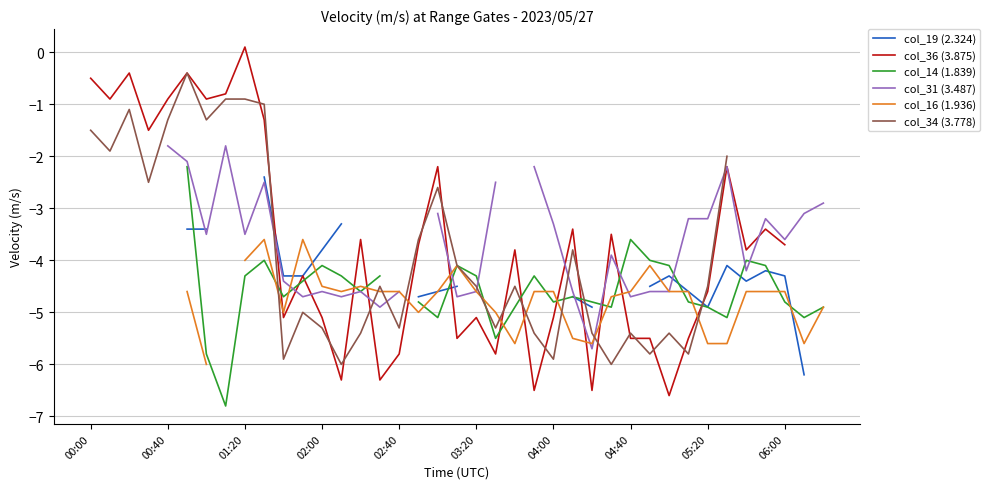

True or false: col_34 (3.778) and col_16 (1.936) cross at least once.

True